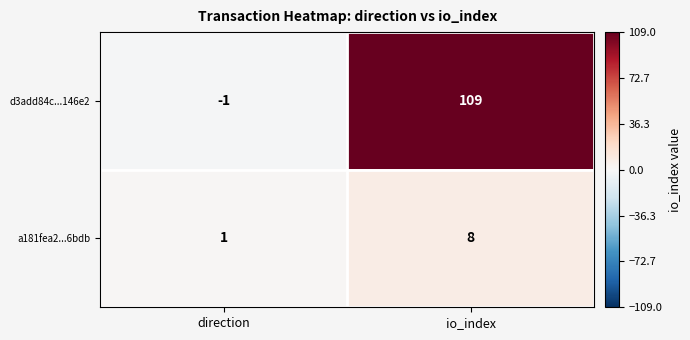

Reading right to left, transcribe all the data shown in this chart.

d3add84c...146e2: io_index=109	direction=-1
a181fea2...6bdb: io_index=8	direction=1